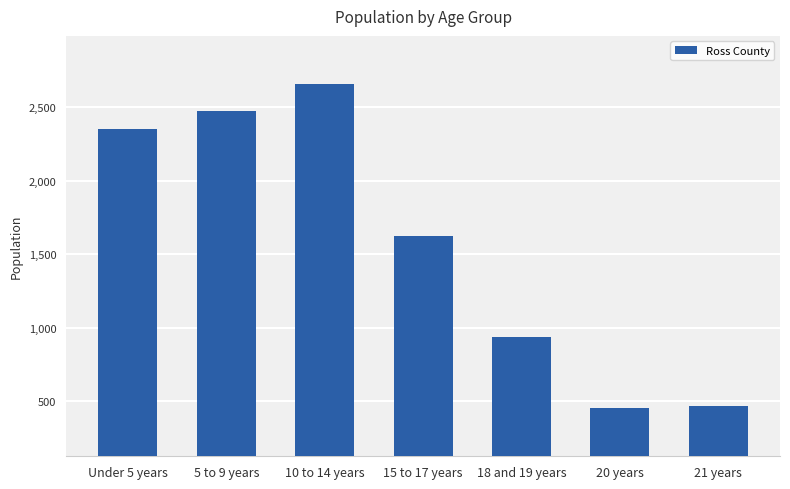

At which label does the data first exceed 1622?

Under 5 years